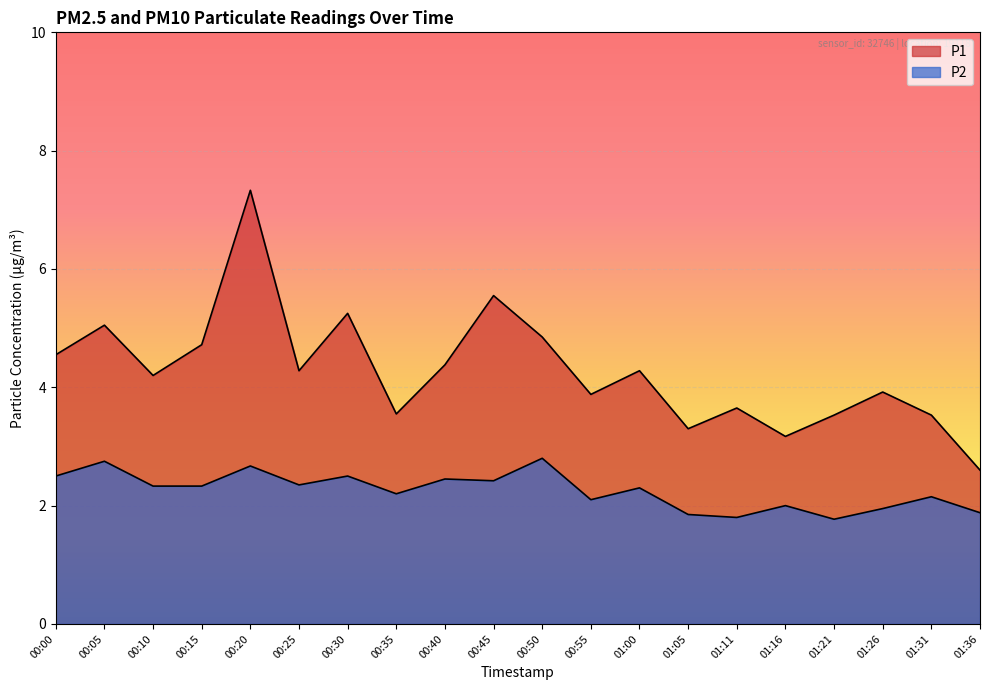

The value of P1 at 00:25 is 4.3. True or false?

True